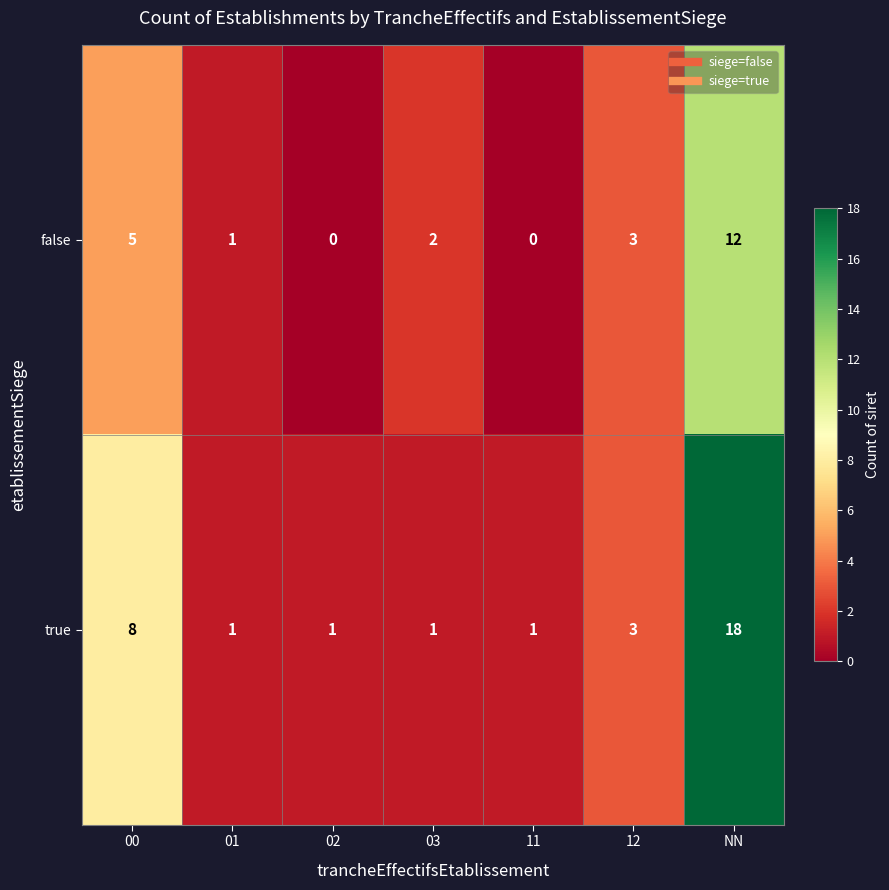

At NN, list the series in order from largest to smallest.

true, false